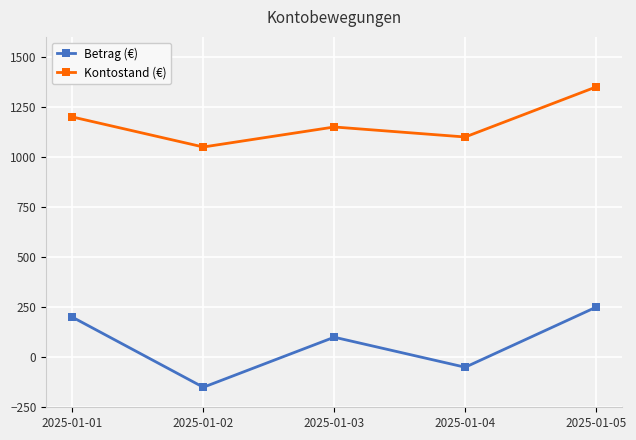

Reading right to left, what are all the values shown in this chart?

Betrag (€): 2025-01-05=250	2025-01-04=-50	2025-01-03=100	2025-01-02=-150	2025-01-01=200
Kontostand (€): 2025-01-05=1350	2025-01-04=1100	2025-01-03=1150	2025-01-02=1050	2025-01-01=1200